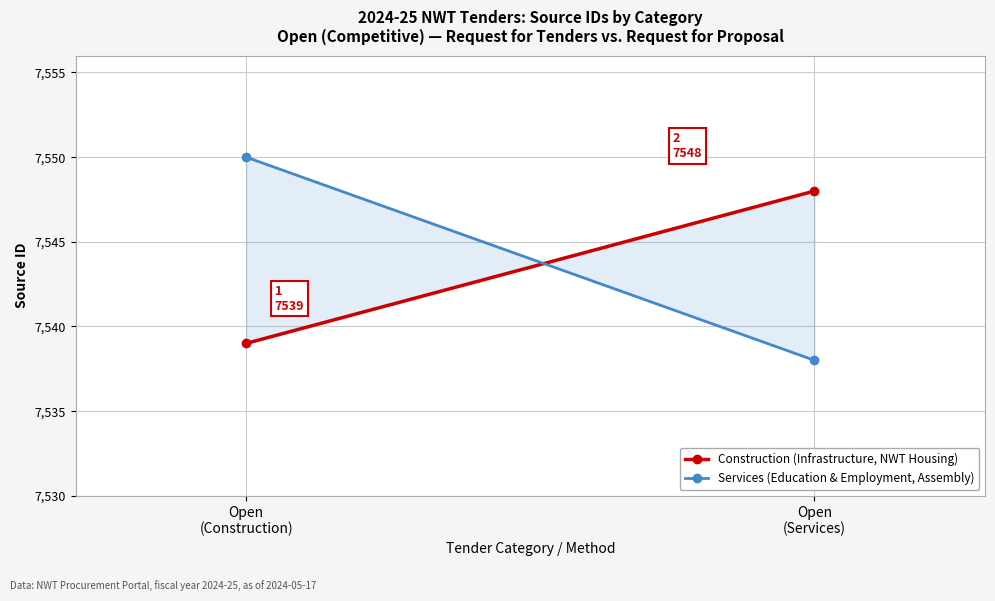

How many series are shown in this chart?

2